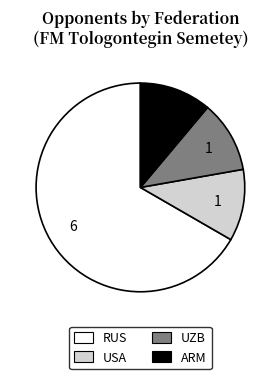

Which has a higher value, RUS or ARM?

RUS